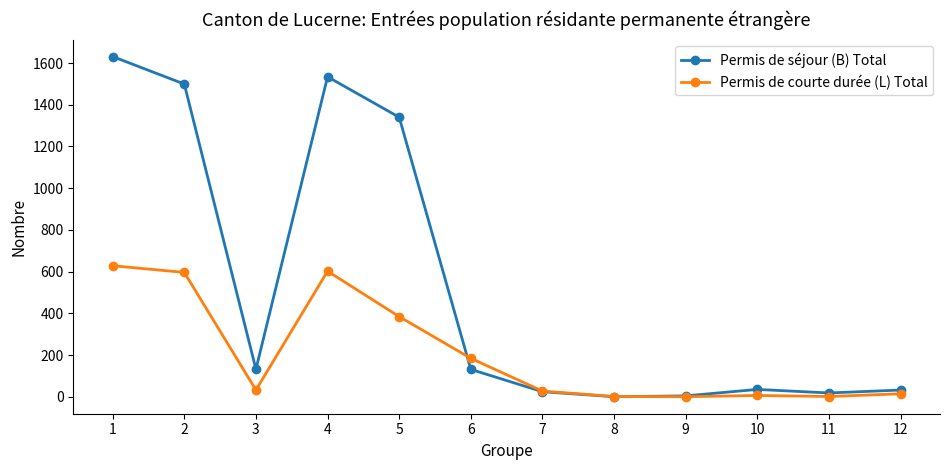

Is it true that Permis de courte durée (L) Total equals 596 at 2?

True